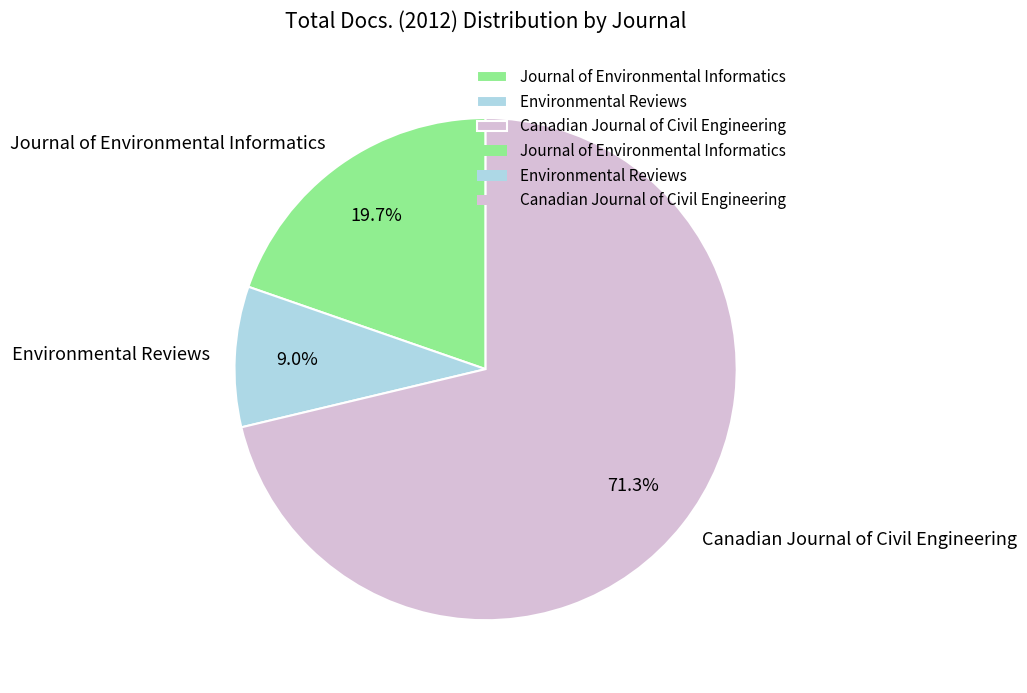

True or false: Environmental Reviews accounts for 9% of the total.

True